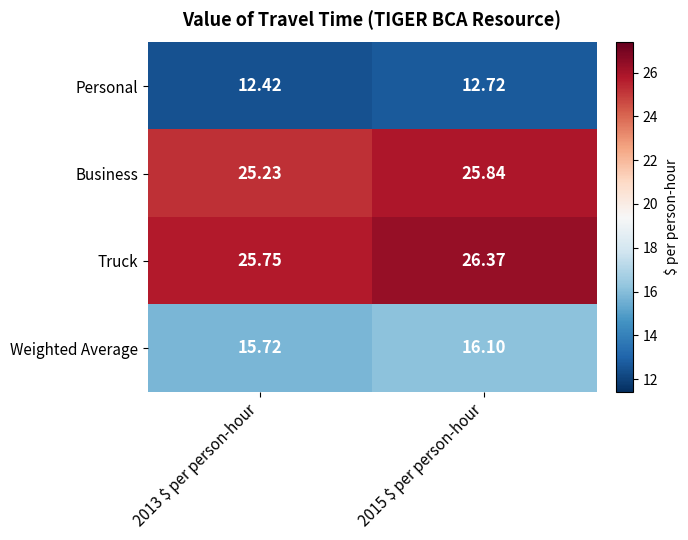

Which series has the largest range (max minus min)?

Truck